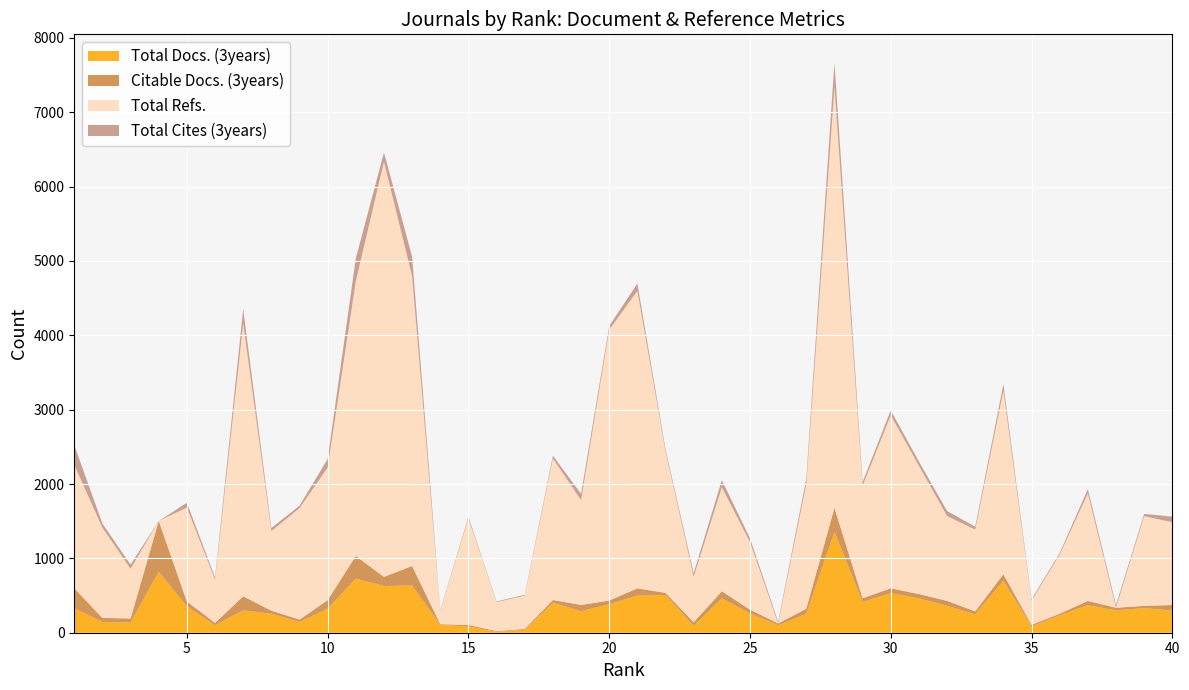

Reading left to right, what are all the values shown in this chart?

Total Docs. (3years): 330	145	137	818	356	102	300	256	144	324	727	628	635	105	84	13	41	404	289	384	499	508	92	462	260	101	253	1356	414	532	463	362	248	701	86	234	371	301	331	298
Citable Docs. (3years): 267	54	55	686	64	30	190	41	32	115	306	123	263	9	21	9	11	36	85	49	98	28	49	96	51	24	70	325	49	66	57	67	39	86	20	22	56	35	30	75
Total Refs.: 1659	1214	668	0	1263	580	3671	1070	1500	1782	3696	5584	3895	183	1434	389	448	1904	1409	3643	4001	1901	612	1398	908	0	1678	5658	1515	2326	1725	1141	1099	2469	324	794	1448	0	1207	1113
Total Cites (3years): 267	54	55	0	64	30	190	41	32	115	306	123	263	9	21	9	11	36	85	49	98	28	49	96	51	24	70	325	49	66	57	67	39	86	20	22	56	35	30	75